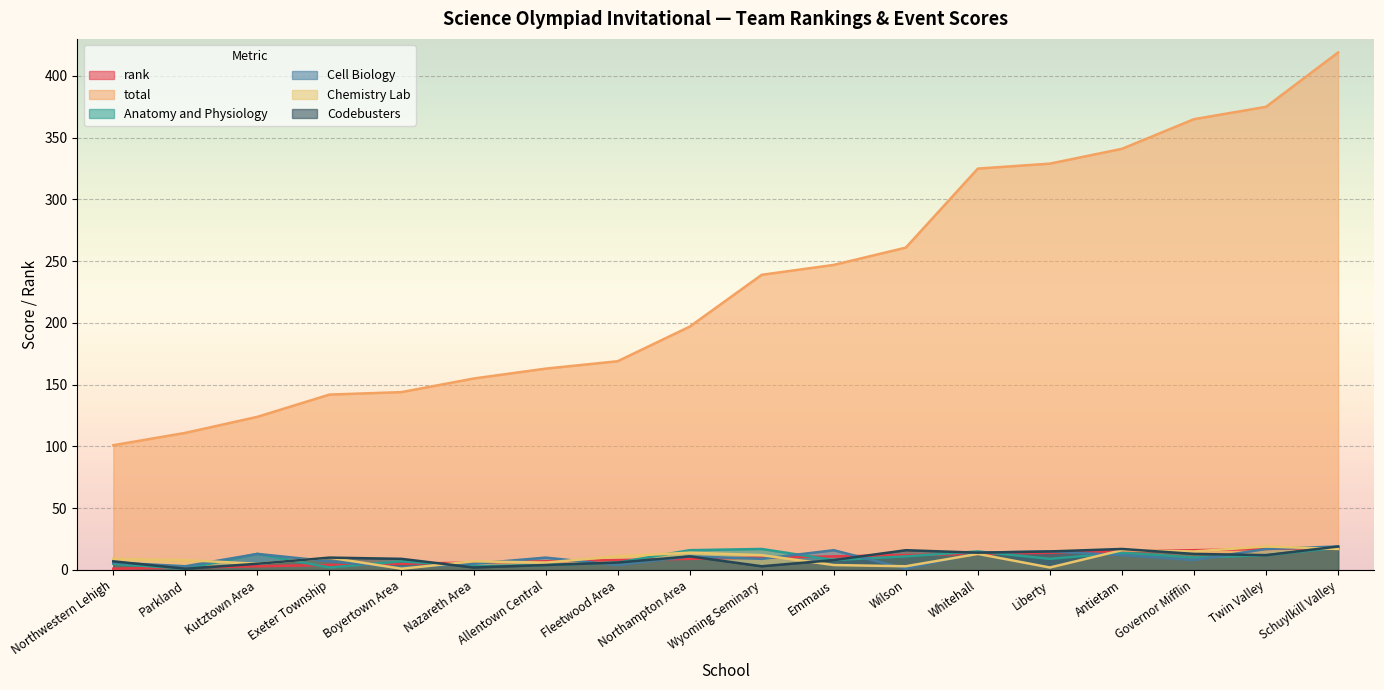

What is the spread (max minus min) of values at Wilson?

260